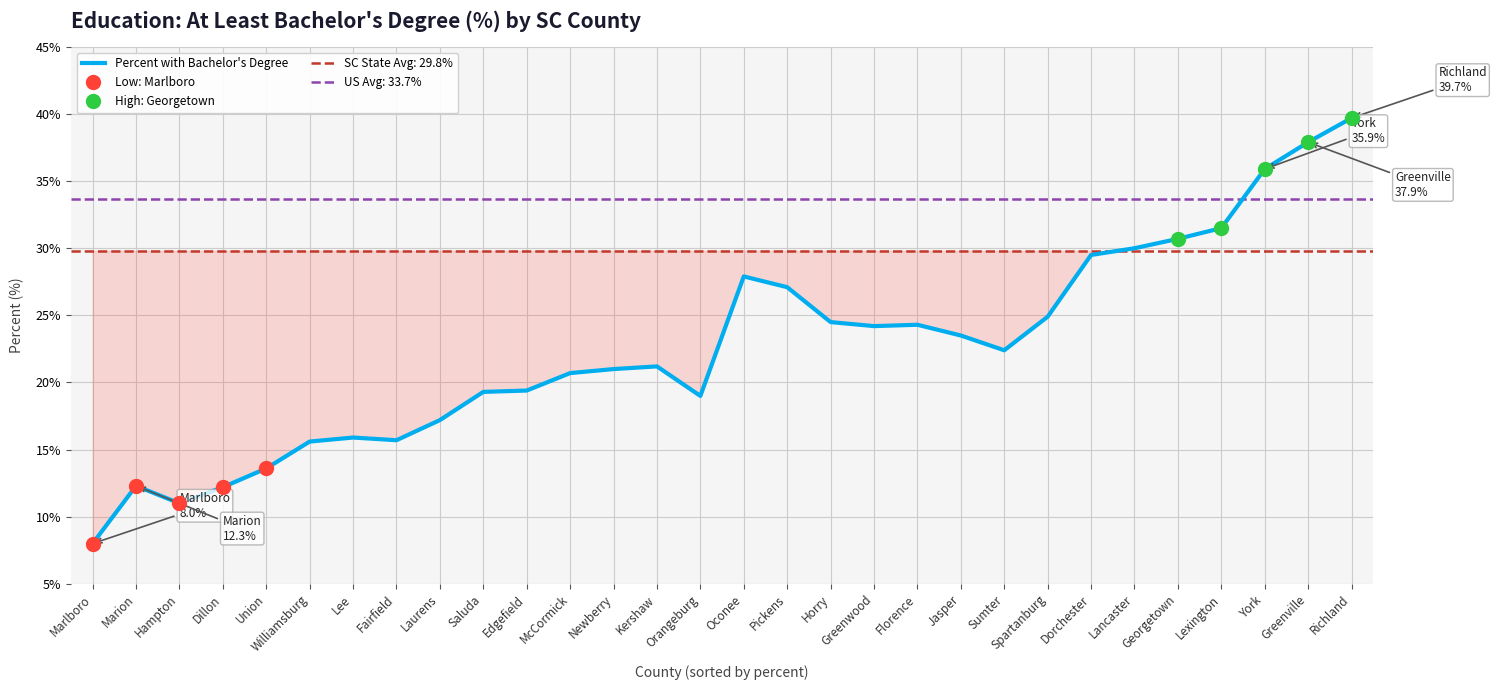

At which category does the data reach its first local peak?

Marion